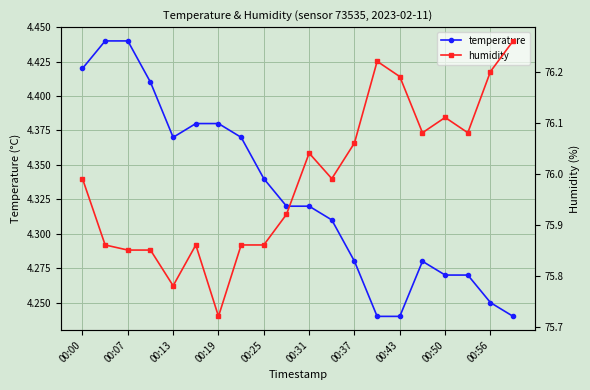

What is the lowest value of the temperature series?

4.2